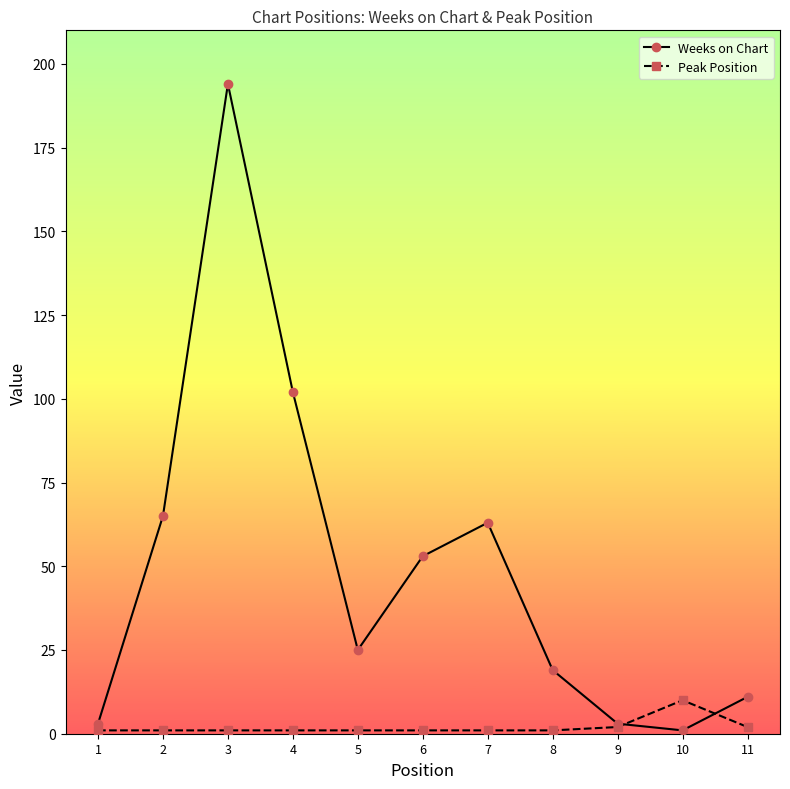

List the series in order of their peak value, highest first.

Weeks on Chart, Peak Position